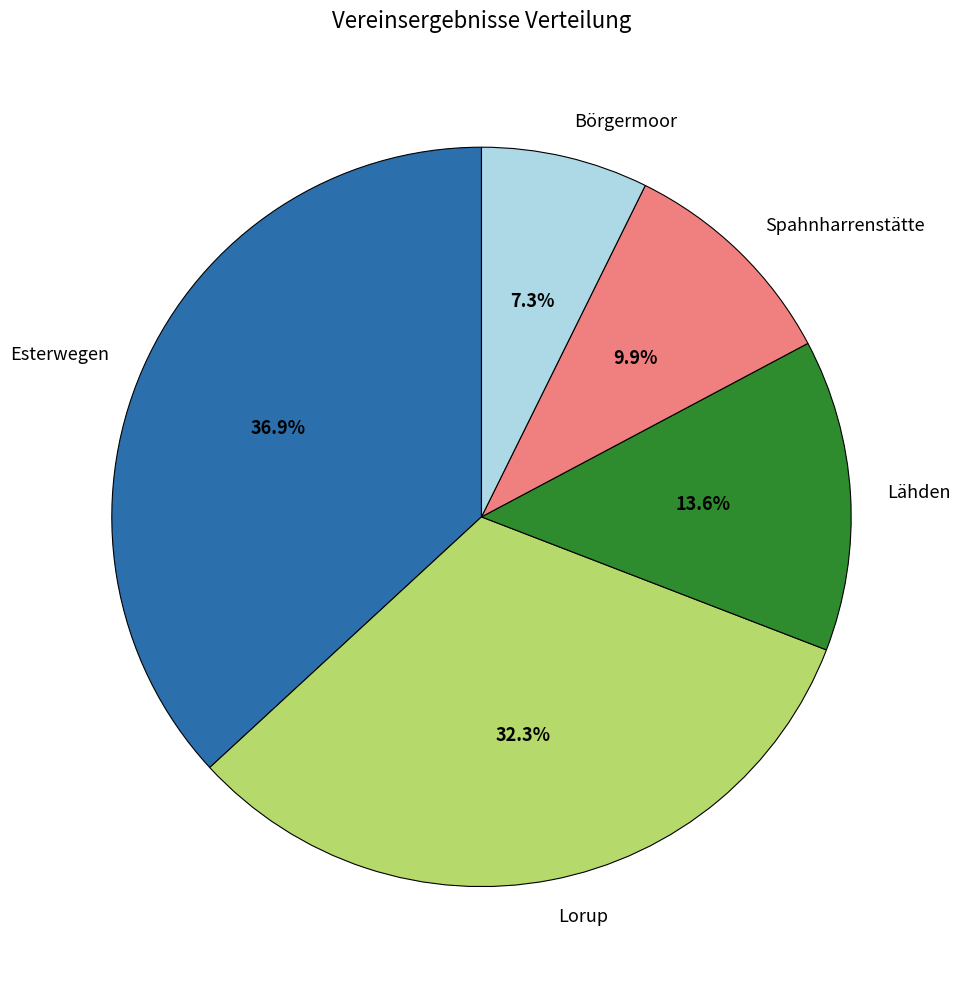

Rank the categories by value from lowest to highest.

Börgermoor, Spahnharrenstätte, Lähden, Lorup, Esterwegen